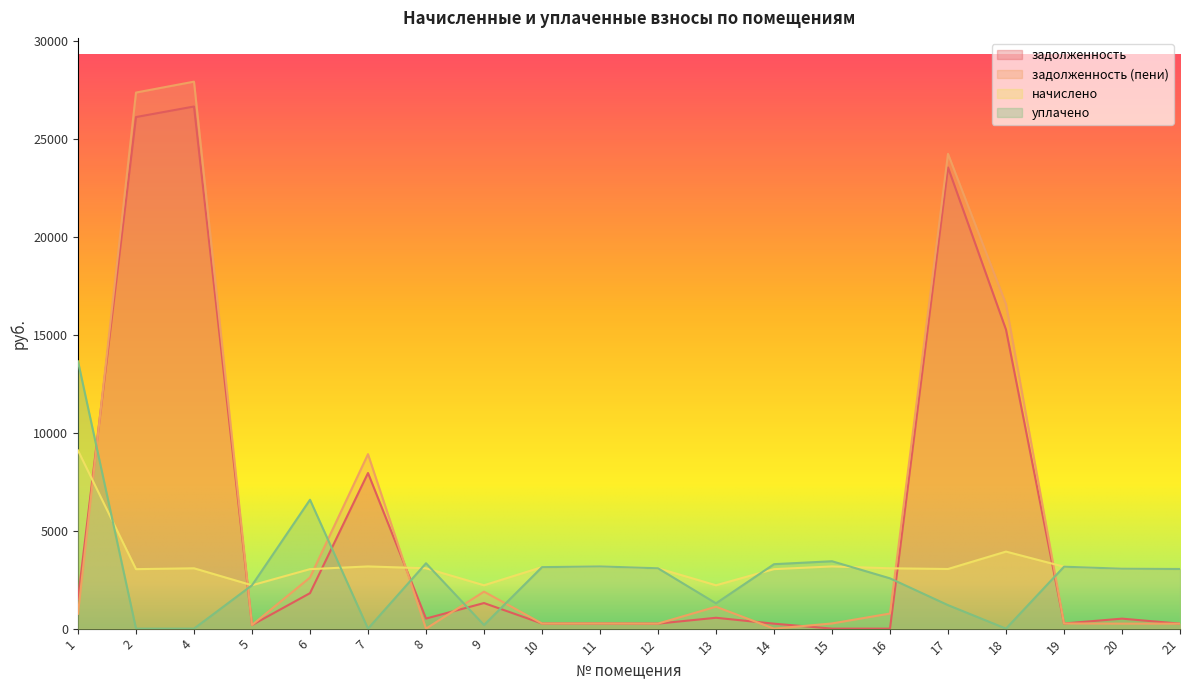

What is the average value of the уплачено series?

2820.8